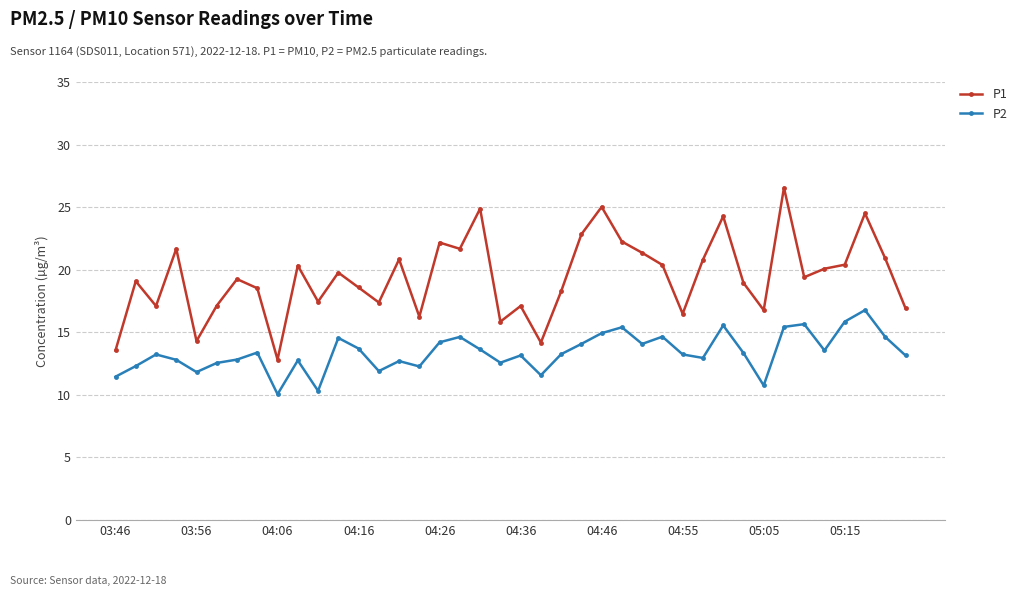

True or false: P1 and P2 intersect in this chart.

False